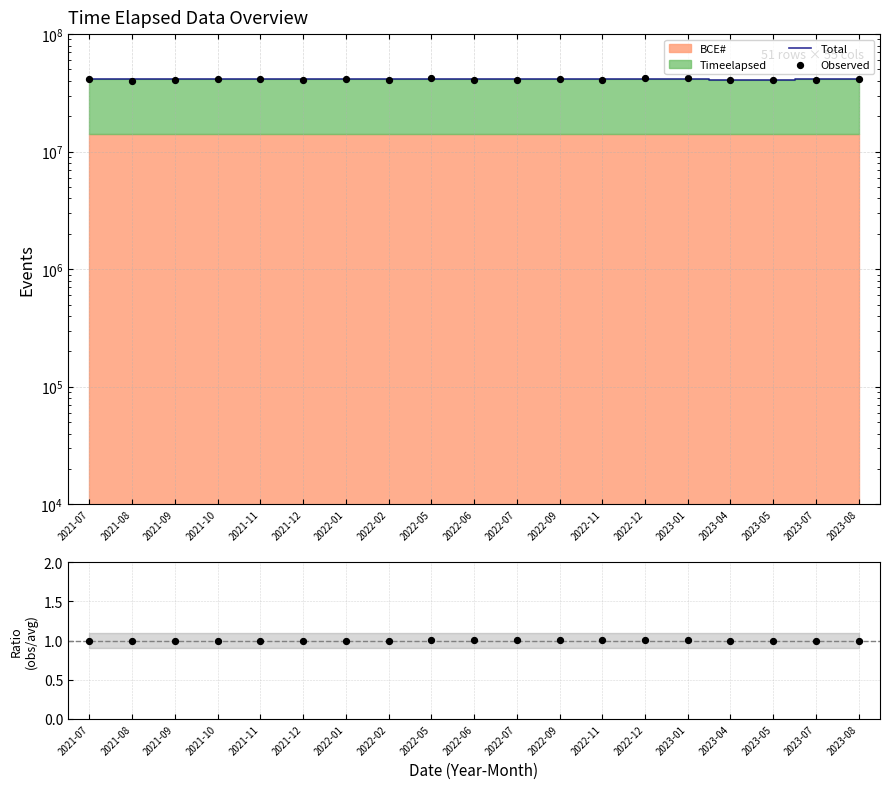

What is the total value across all series at 2021-12?

82049261.4